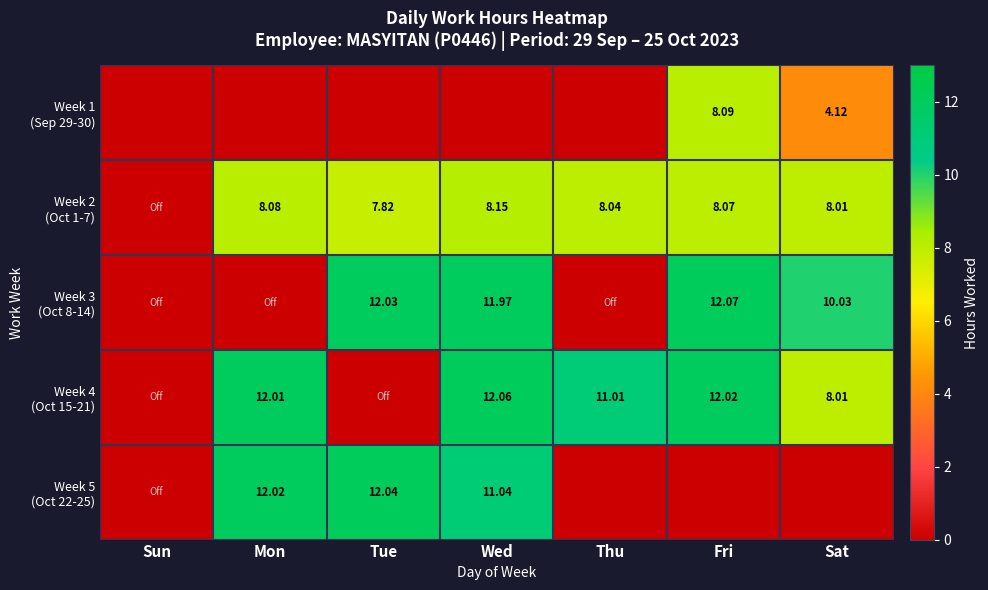

Read the Week 1 (Sep 29-30) value at Wed.

-1.0